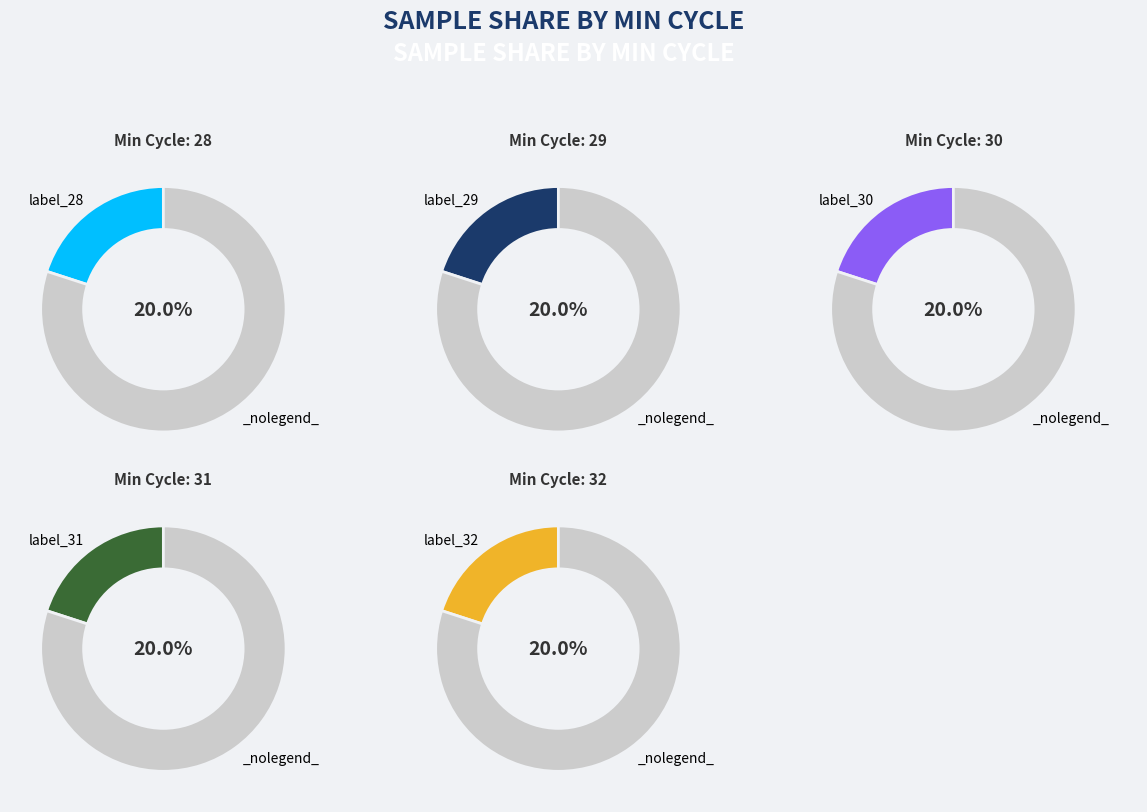

What is the largest slice in the pie chart?

Min_cycle=28